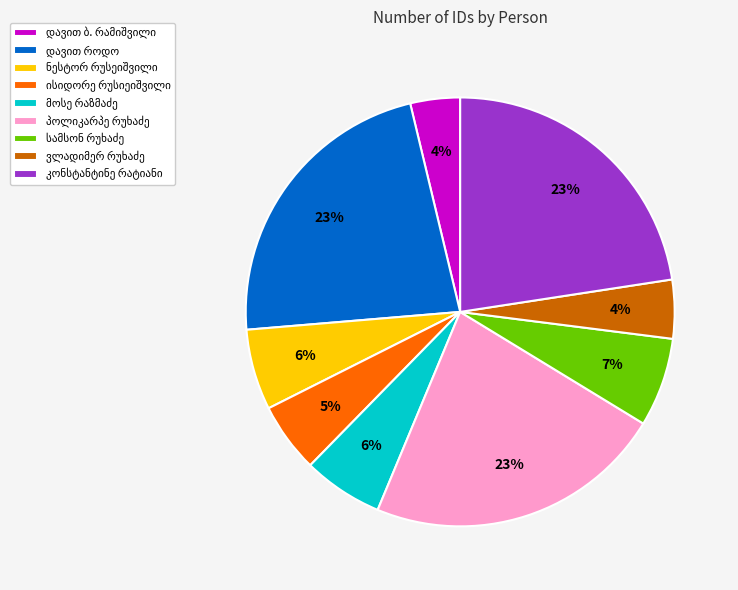

Is there a majority slice in this chart?

No